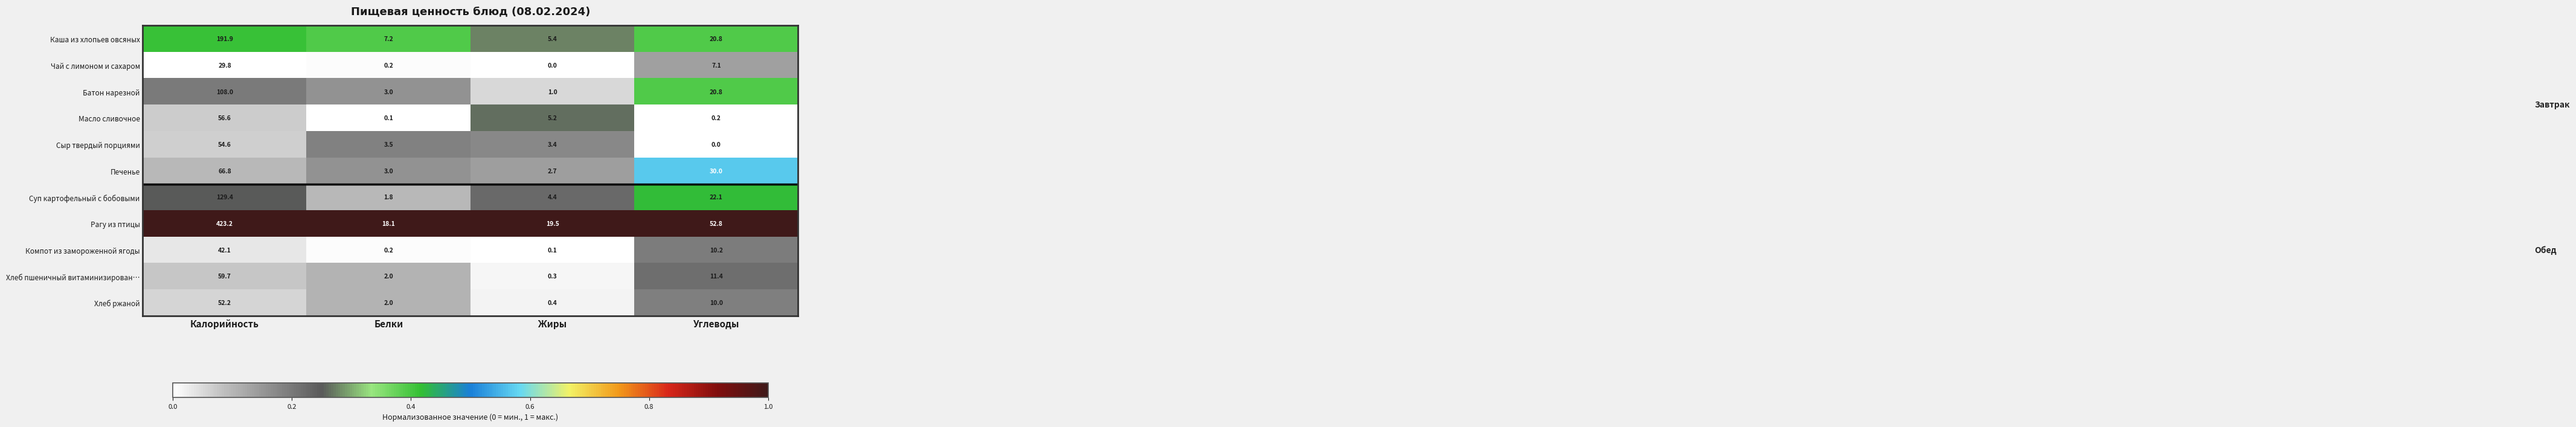

At which label does Хлеб пшеничный витаминизирован… reach its peak?

Калорийность